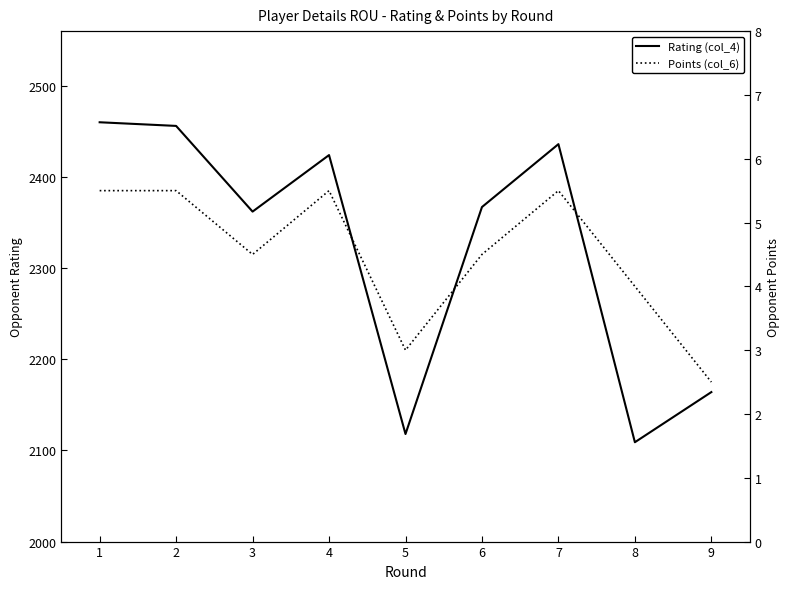

Reading left to right, what are all the values shown in this chart?

Rating (col_4): 1=2460.0	2=2456.0	3=2362.0	4=2424.0	5=2118.0	6=2367.0	7=2436.0	8=2109.0	9=2164.0
Points (col_6): 1=5.5	2=5.5	3=4.5	4=5.5	5=3.0	6=4.5	7=5.5	8=4.0	9=2.5